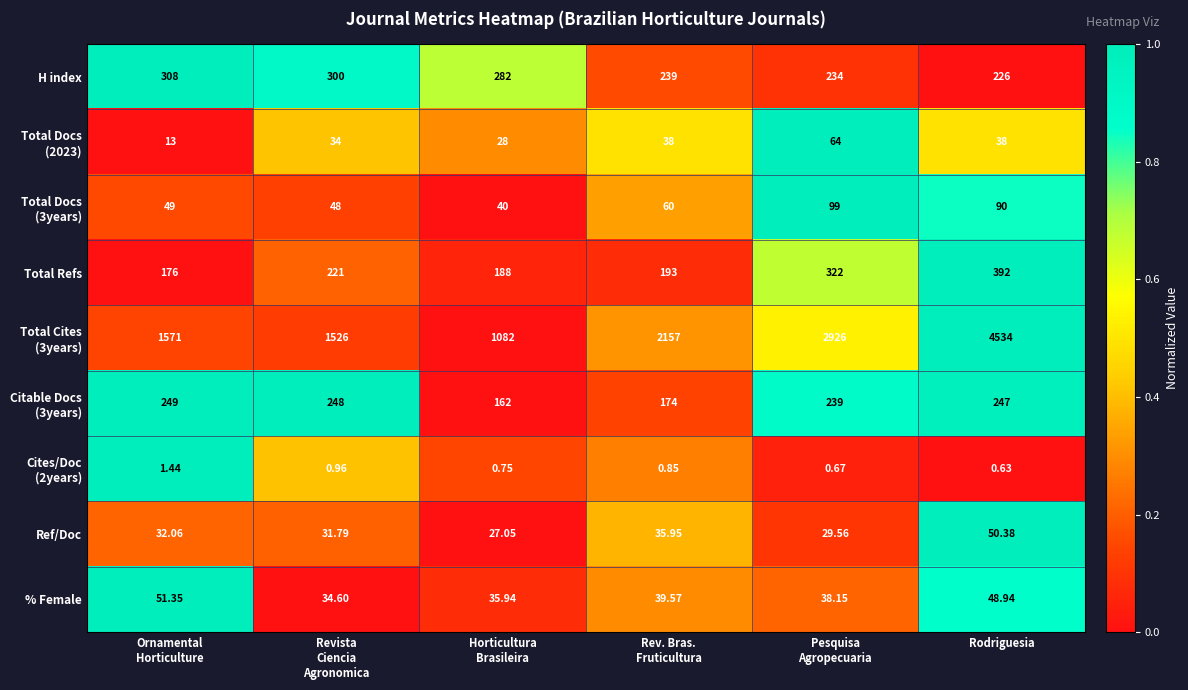

At which category is the sum across all series the highest?

Rodriguesia